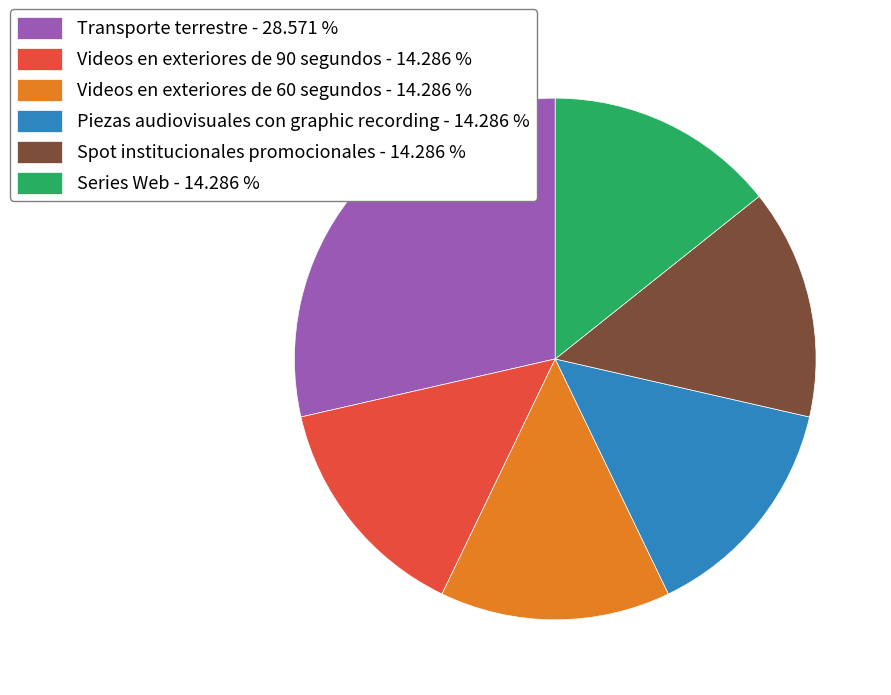

Do Series Web - 14.286 % and Videos en exteriores de 90 segundos - 14.286 % together represent more than half of the pie?

No